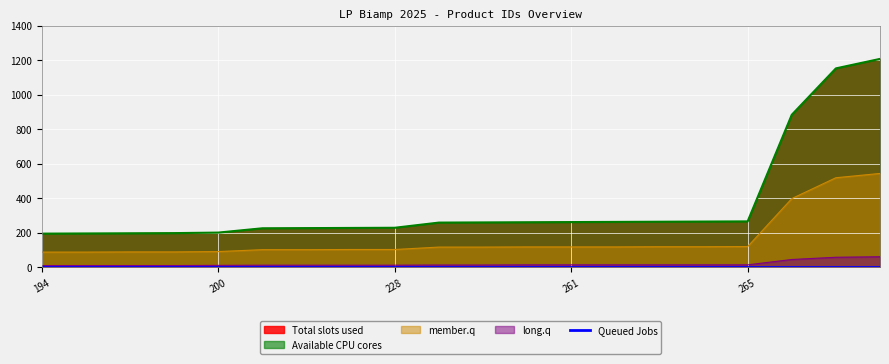

True or false: member.q and long.q cross at least once.

False